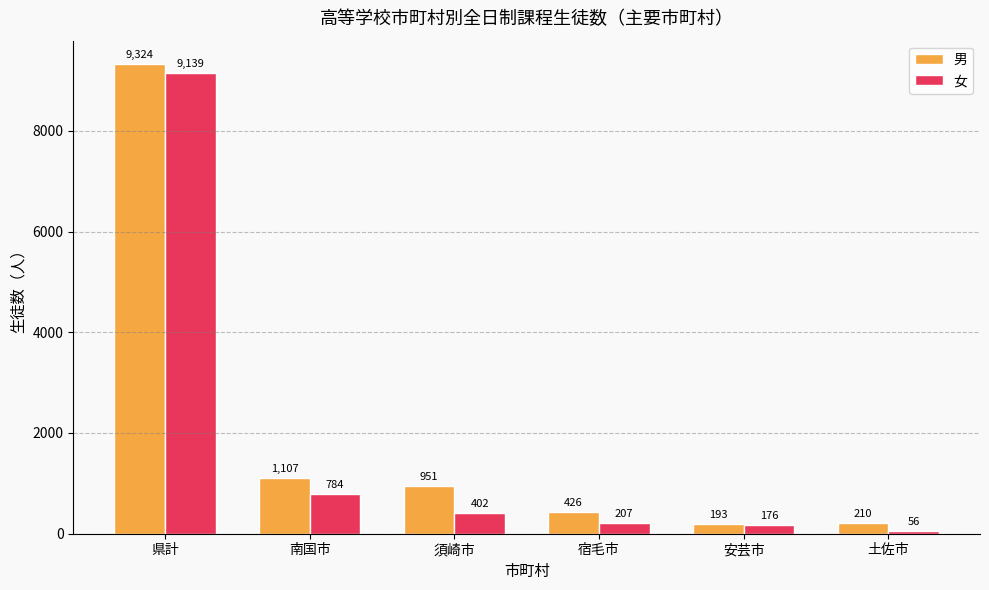

The 男 series shows 9324 at 県計. True or false?

True